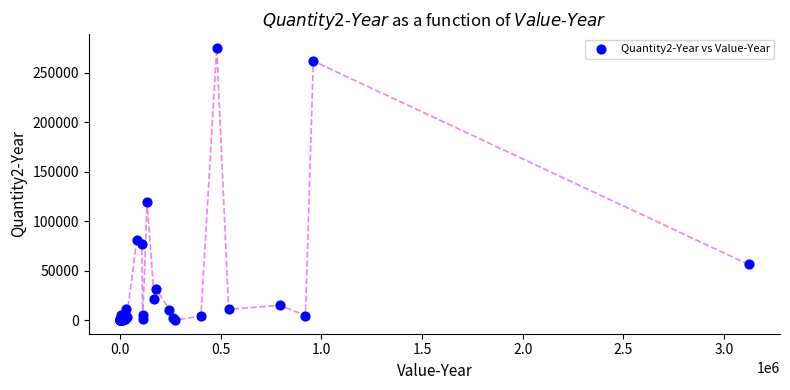

What Y value in the scatter plot is closest to 137504?

119245